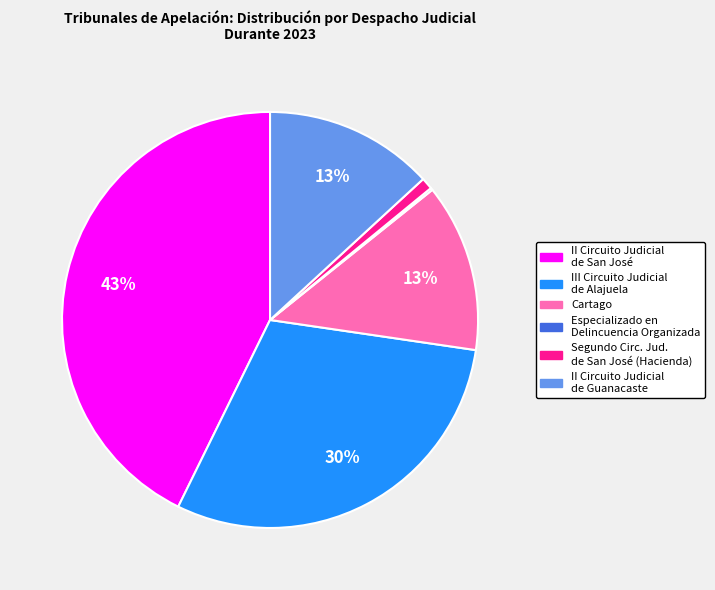

To the nearest percent, what portion does II Circuito Judicial de Guanacaste represent?

13%